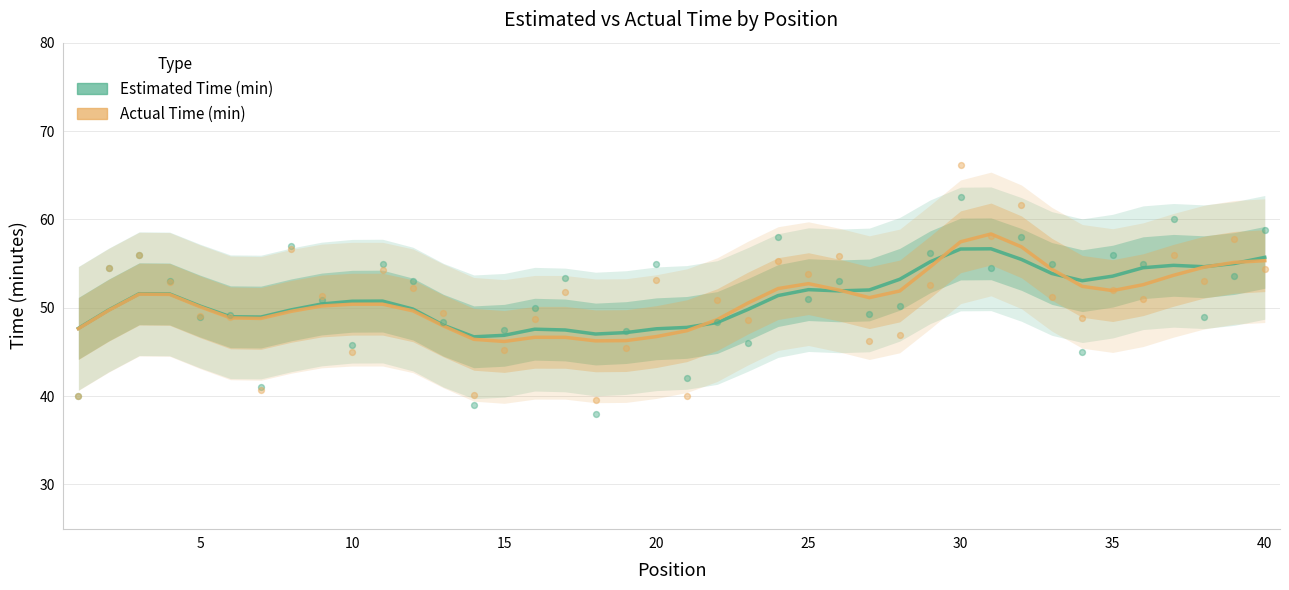

At which category is the sum across all series the highest?

30